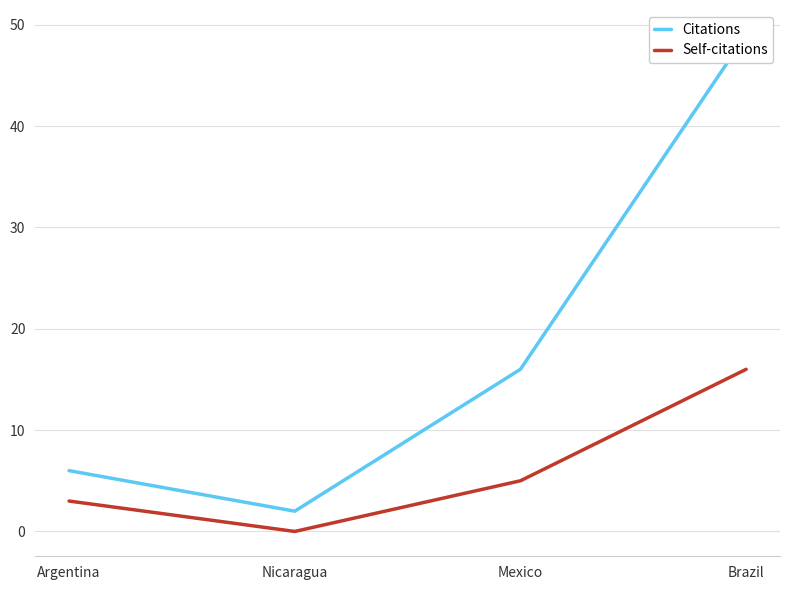

What are all the series names shown in the legend?

Citations, Self-citations